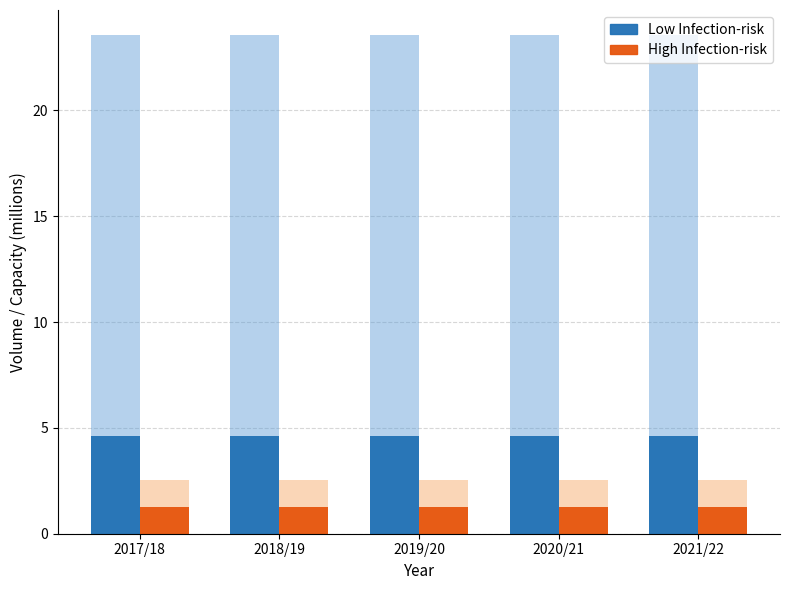

Rank the series at 2019/20 from lowest to highest value.

High Infection-risk, Low Infection-risk